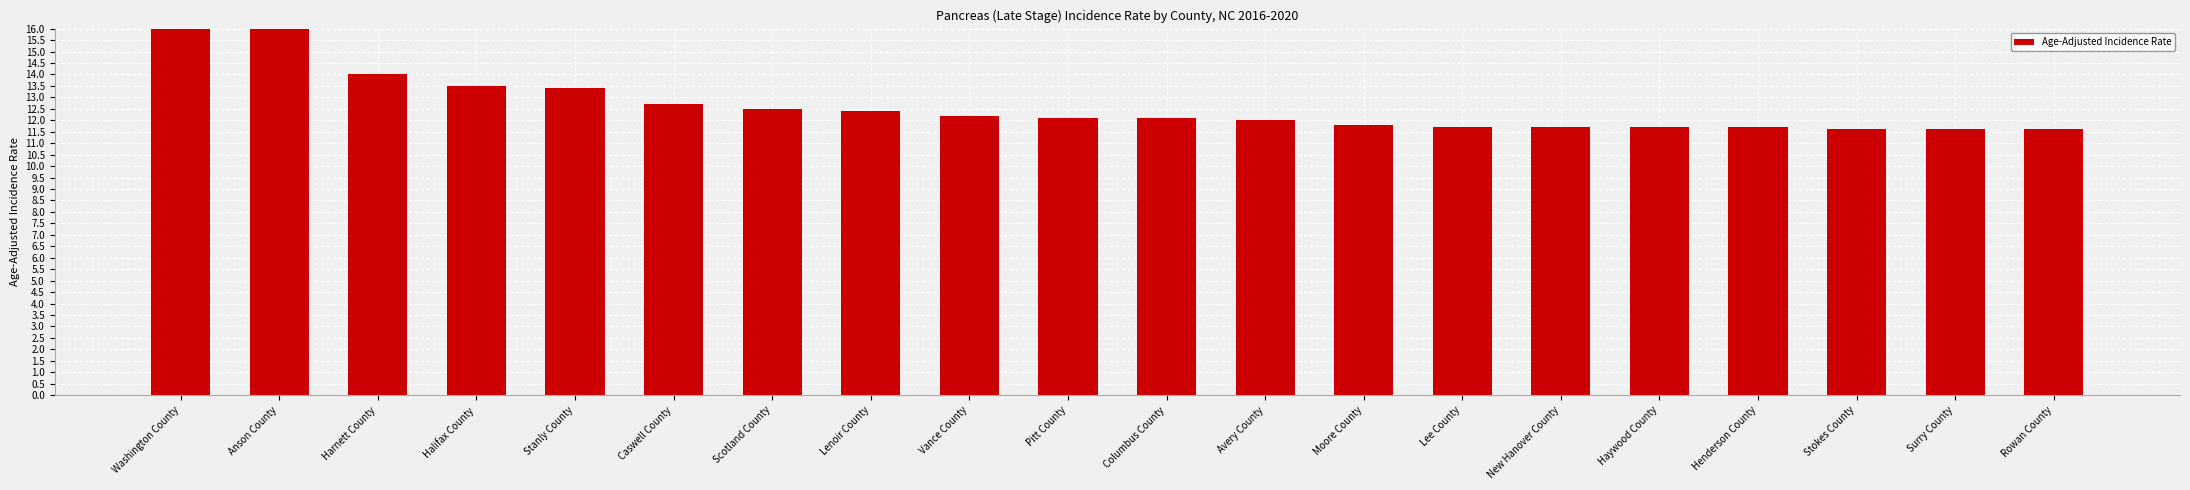

Reading right to left, transcribe all the data shown in this chart.

Rowan County=11.6	Surry County=11.6	Stokes County=11.6	Henderson County=11.7	Haywood County=11.7	New Hanover County=11.7	Lee County=11.7	Moore County=11.8	Avery County=12.0	Columbus County=12.1	Pitt County=12.1	Vance County=12.2	Lenoir County=12.4	Scotland County=12.5	Caswell County=12.7	Stanly County=13.4	Halifax County=13.5	Harnett County=14.0	Anson County=16.9	Washington County=21.9